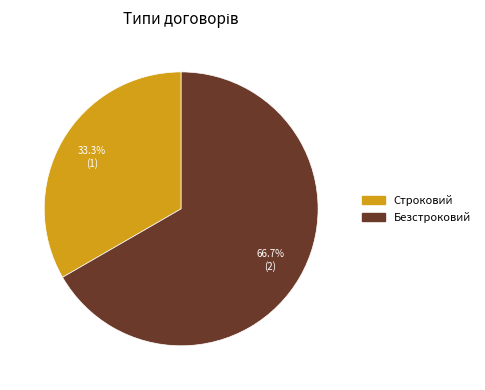

Does any single category account for the majority?

Yes